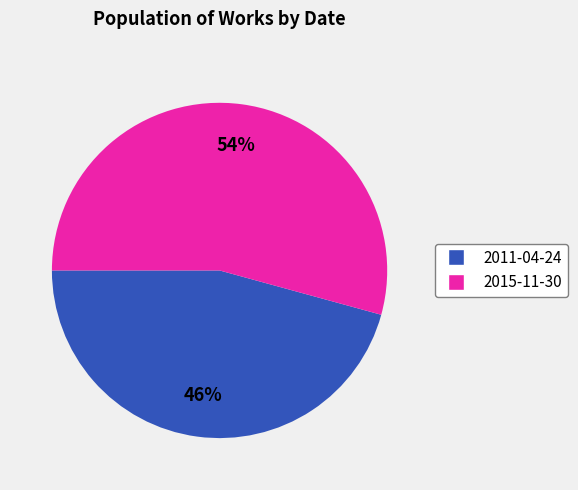

What percentage is the 2015-11-30 slice, to the nearest percent?

54%